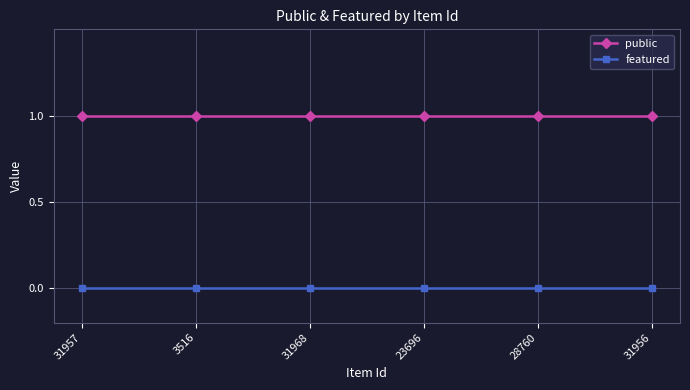

At how many categories does at least one series exceed 0?

6